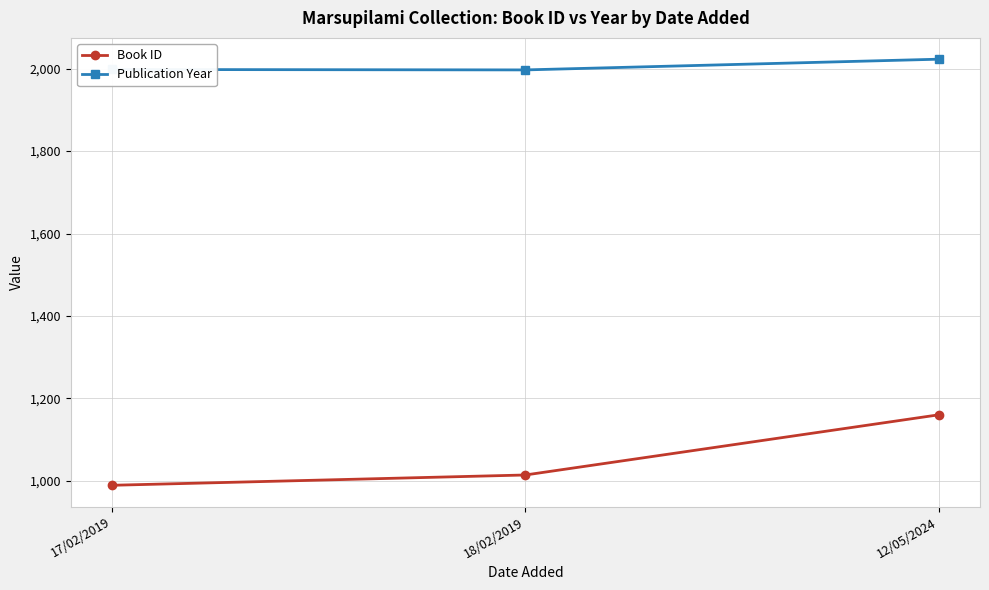

At how many categories does at least one series exceed 1914?

3